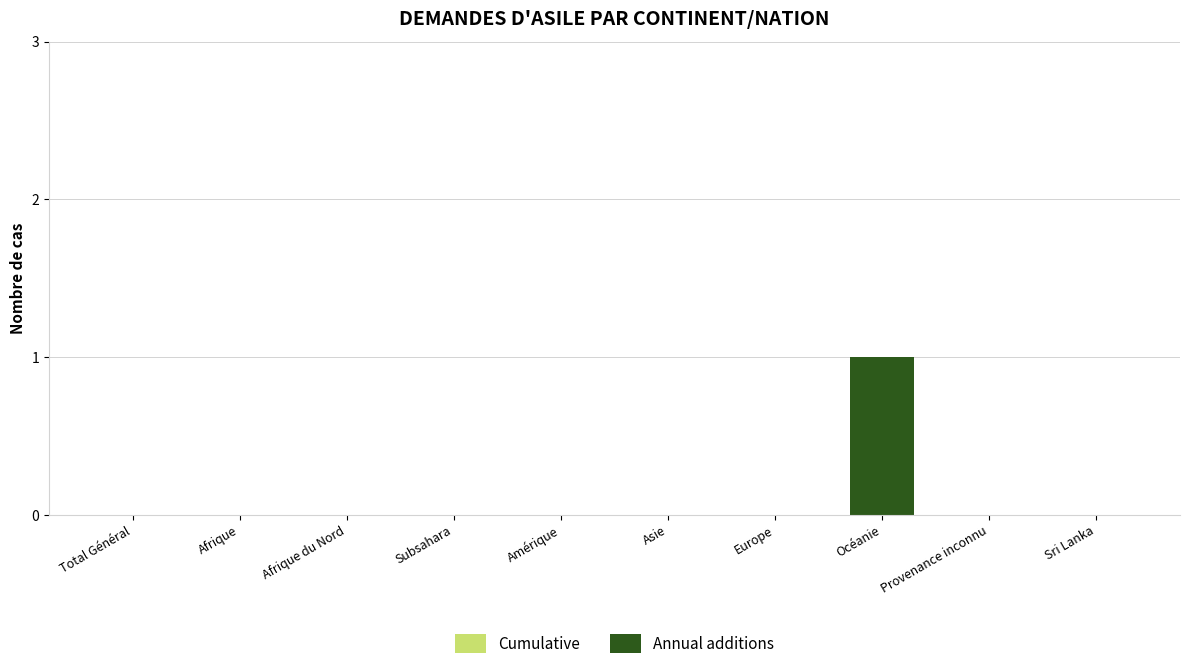

Which category has the highest value across all series?

Océanie